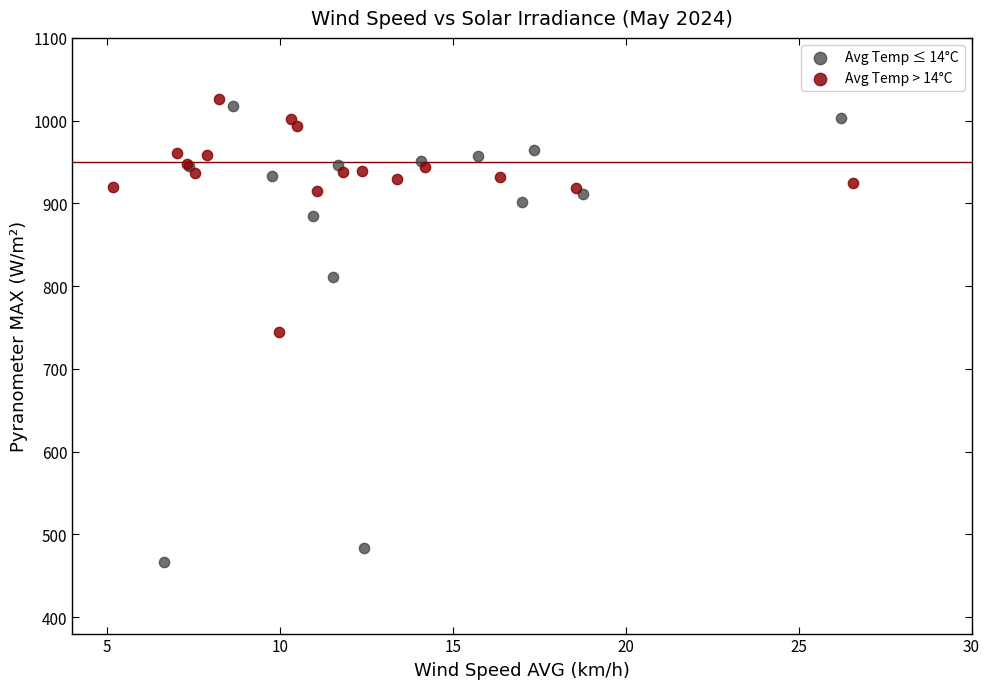

Which series has the largest Y range (max minus min)?

Avg Temp ≤ 14°C